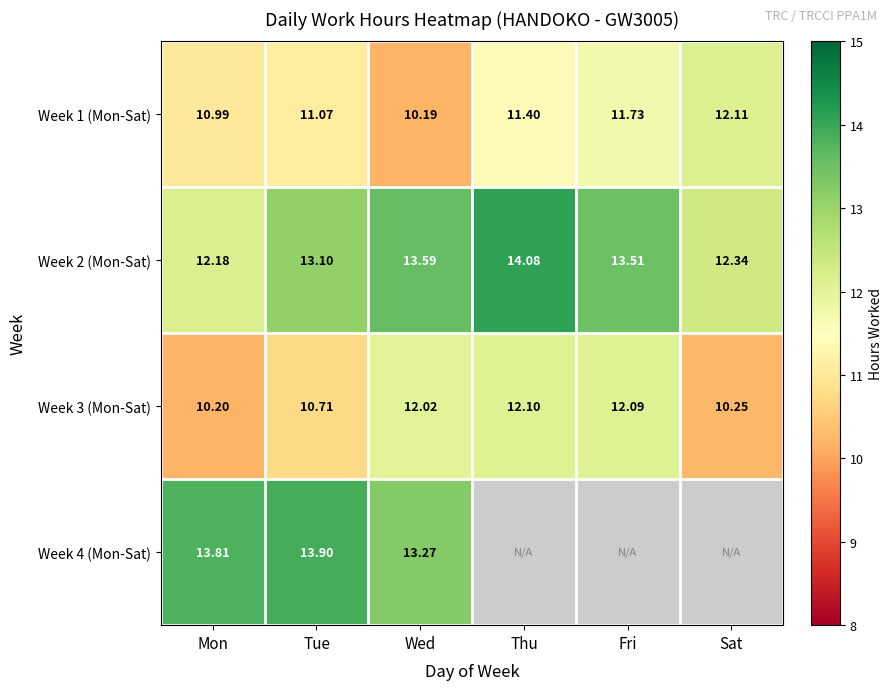

List the labels in order of Week 2 (Mon-Sat) value, smallest first.

Mon, Sat, Tue, Fri, Wed, Thu